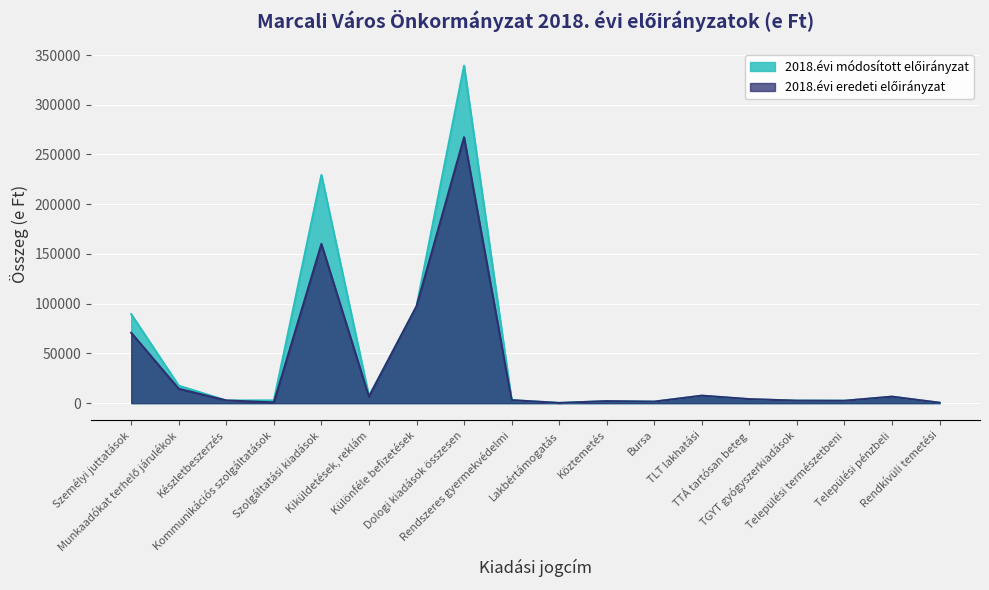

What is the total value across all series at Lakbértámogatás?

400